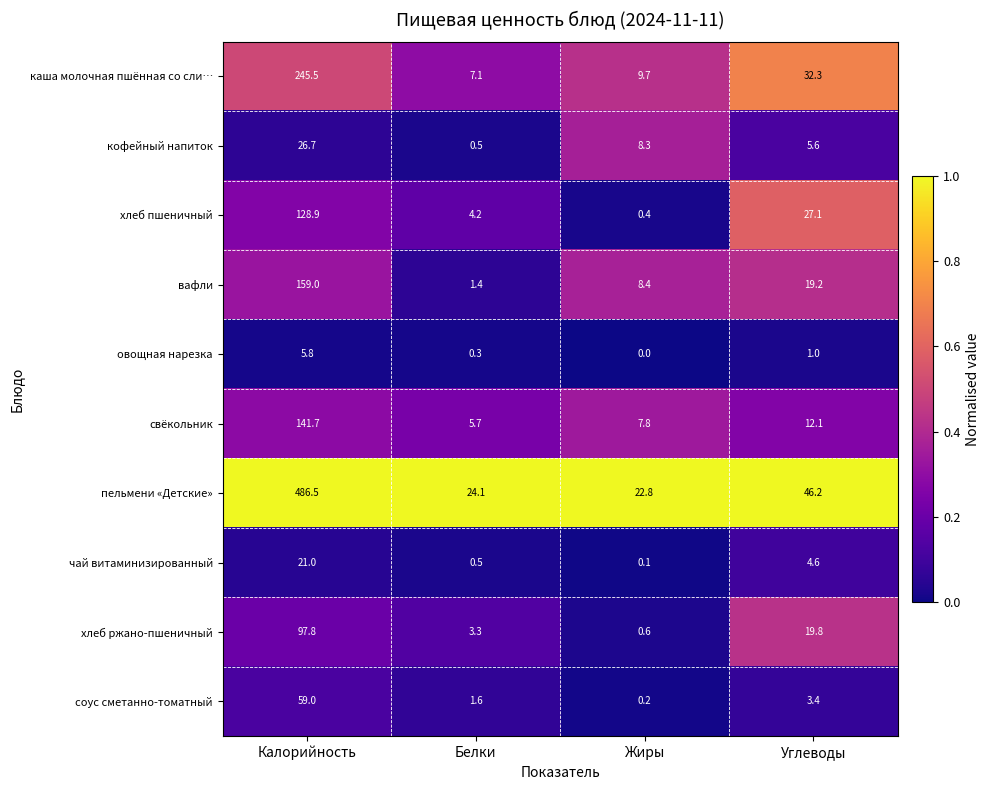

At Калорийность, list the series in order from largest to smallest.

пельмени «Детские», каша молочная пшённая со сли…, вафли, свёкольник, хлеб пшеничный, хлеб ржано-пшеничный, соус сметанно-томатный, кофейный напиток, чай витаминизированный, овощная нарезка